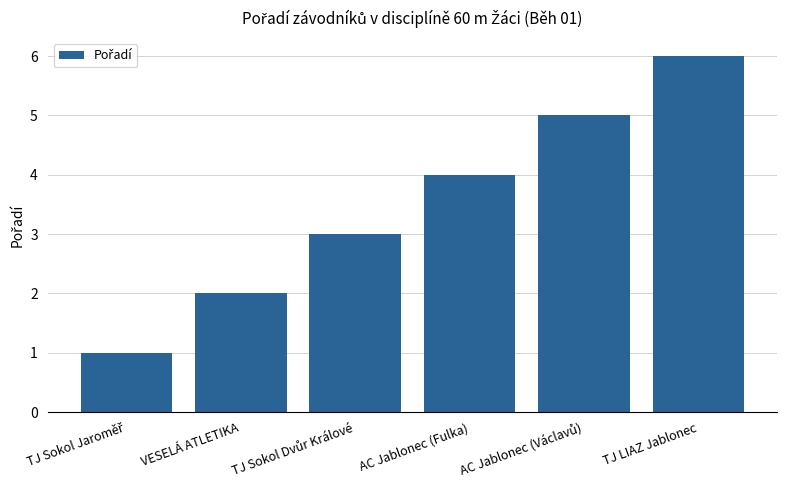

What is the difference between the maximum and second lowest values?

4